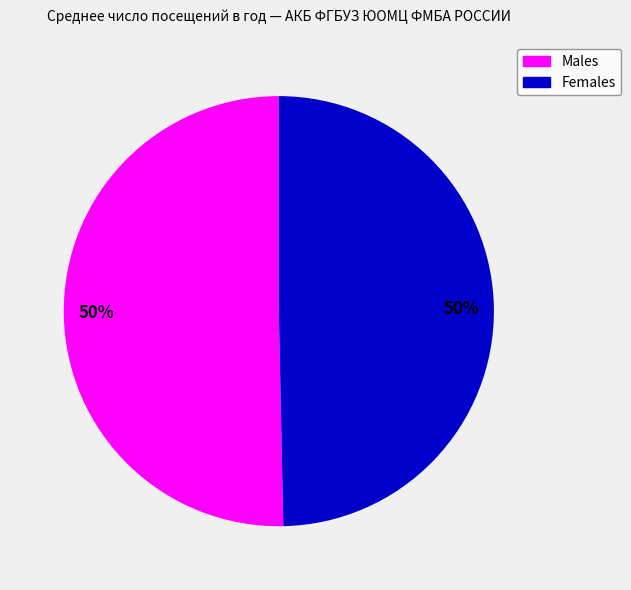

How many slices are in this pie chart?

2